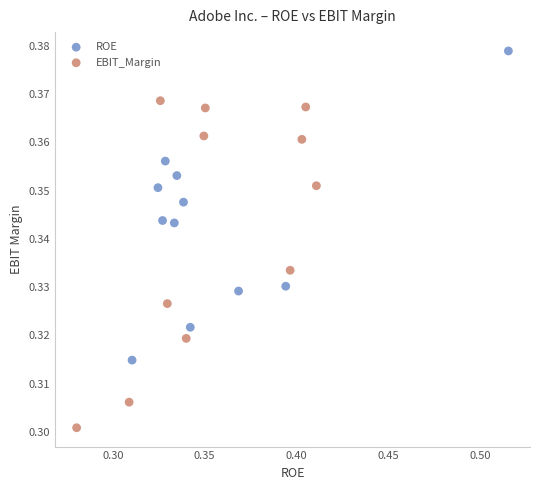

Which series reaches the maximum Y coordinate?

ROE